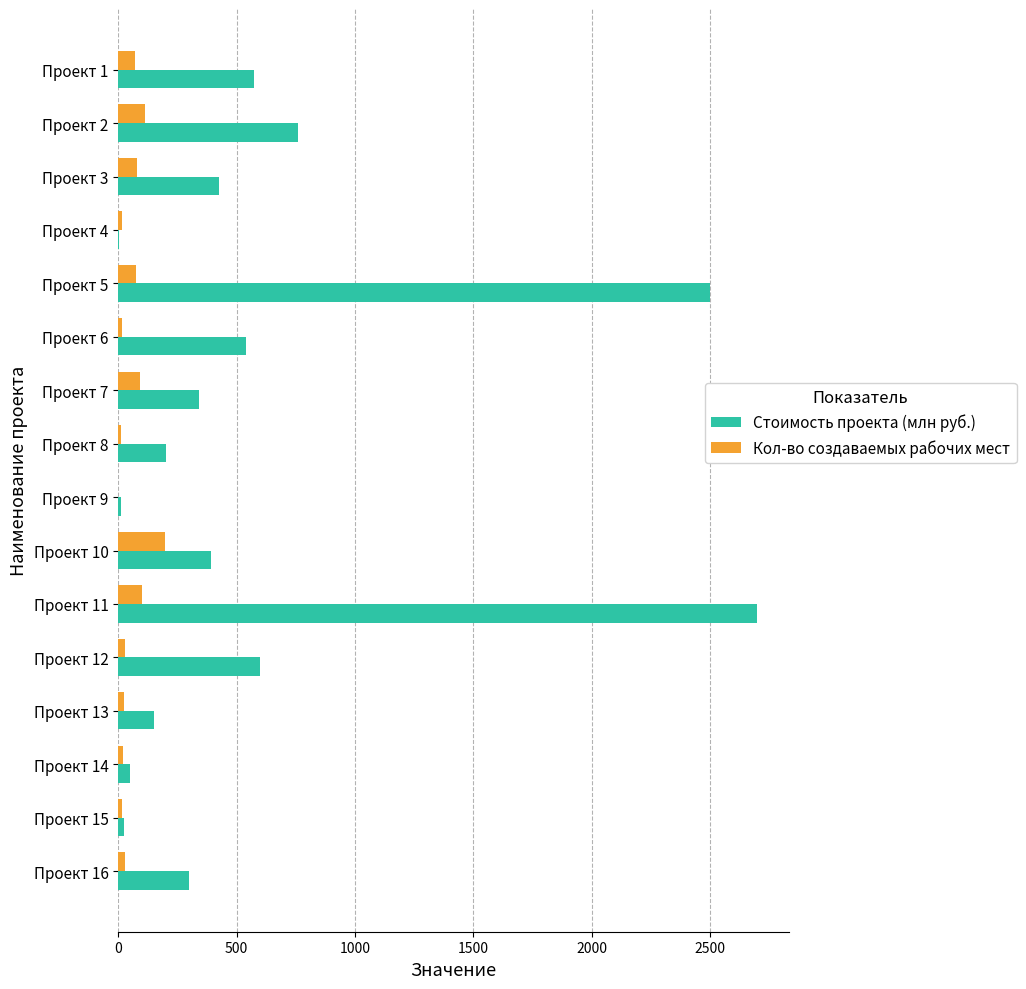

What is the sum of all Кол-во создаваемых рабочих мест values?

893.0